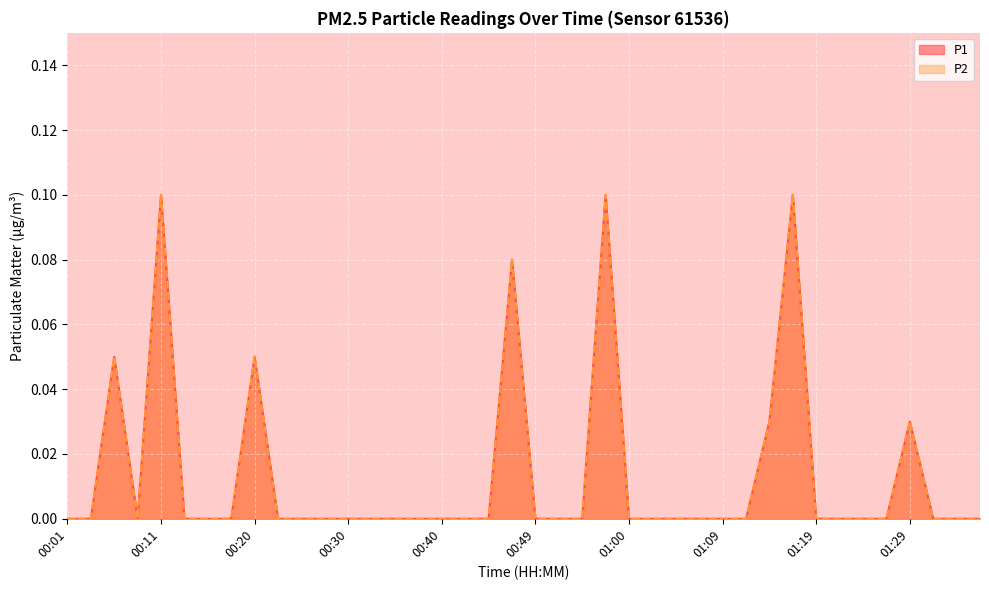

Reading left to right, list all the values displayed in this chart.

P1: 00:01=0.0	00:03=0.0	00:06=0.1	00:08=0.0	00:11=0.1	00:13=0.0	00:15=0.0	00:18=0.0	00:20=0.1	00:23=0.0	00:25=0.0	00:28=0.0	00:30=0.0	00:32=0.0	00:35=0.0	00:37=0.0	00:40=0.0	00:42=0.0	00:45=0.0	00:47=0.1	00:49=0.0	00:52=0.0	00:55=0.0	00:57=0.1	01:00=0.0	01:02=0.0	01:04=0.0	01:07=0.0	01:09=0.0	01:12=0.0	01:14=0.0	01:17=0.1	01:19=0.0	01:21=0.0	01:24=0.0	01:26=0.0	01:29=0.0	01:31=0.0	01:34=0.0	01:36=0.0
P2: 00:01=0.0	00:03=0.0	00:06=0.1	00:08=0.0	00:11=0.1	00:13=0.0	00:15=0.0	00:18=0.0	00:20=0.1	00:23=0.0	00:25=0.0	00:28=0.0	00:30=0.0	00:32=0.0	00:35=0.0	00:37=0.0	00:40=0.0	00:42=0.0	00:45=0.0	00:47=0.1	00:49=0.0	00:52=0.0	00:55=0.0	00:57=0.1	01:00=0.0	01:02=0.0	01:04=0.0	01:07=0.0	01:09=0.0	01:12=0.0	01:14=0.0	01:17=0.1	01:19=0.0	01:21=0.0	01:24=0.0	01:26=0.0	01:29=0.0	01:31=0.0	01:34=0.0	01:36=0.0